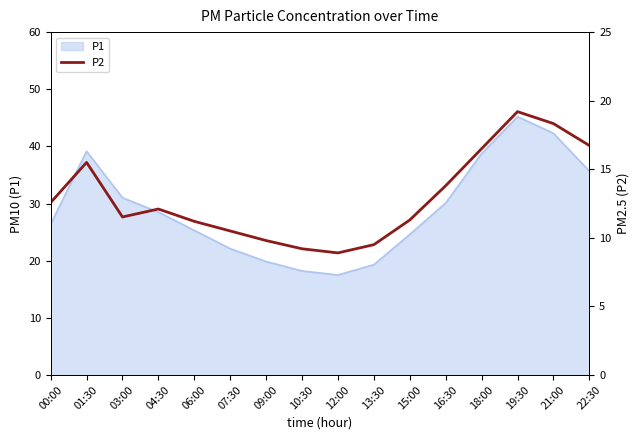

How many interior local valleys (lower than both neighbors) does the data have?

2